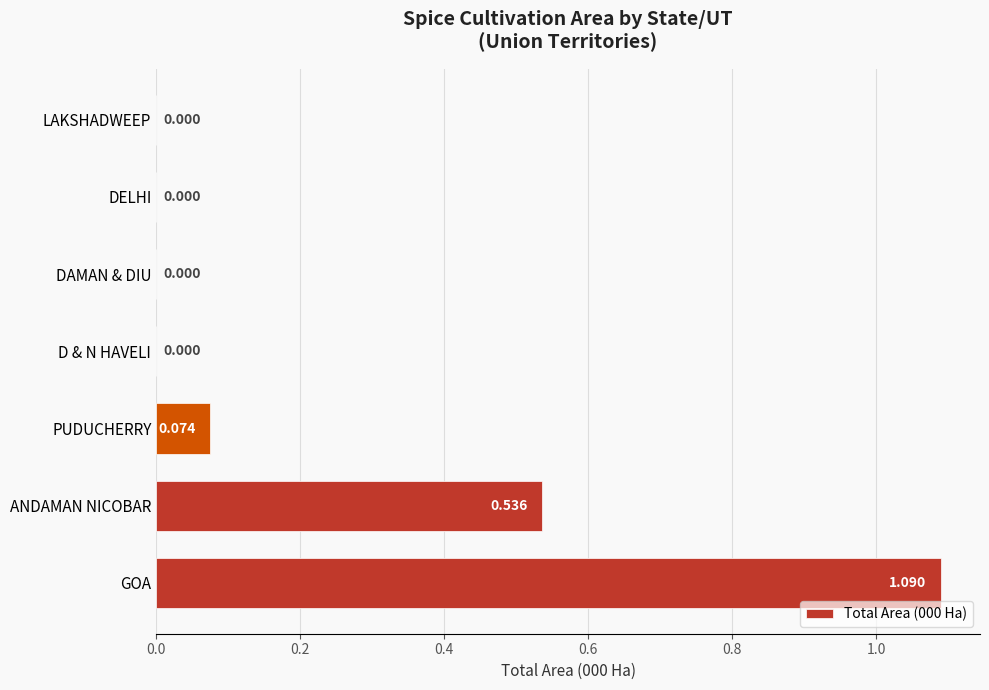

Which label corresponds to the largest value in the chart?

GOA